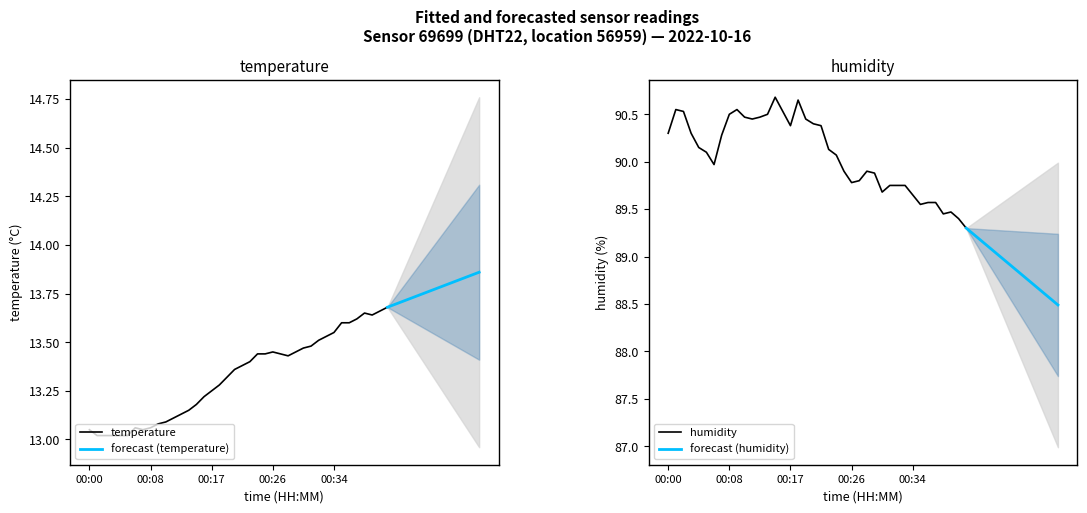

Count the number of data series in this chart.

2